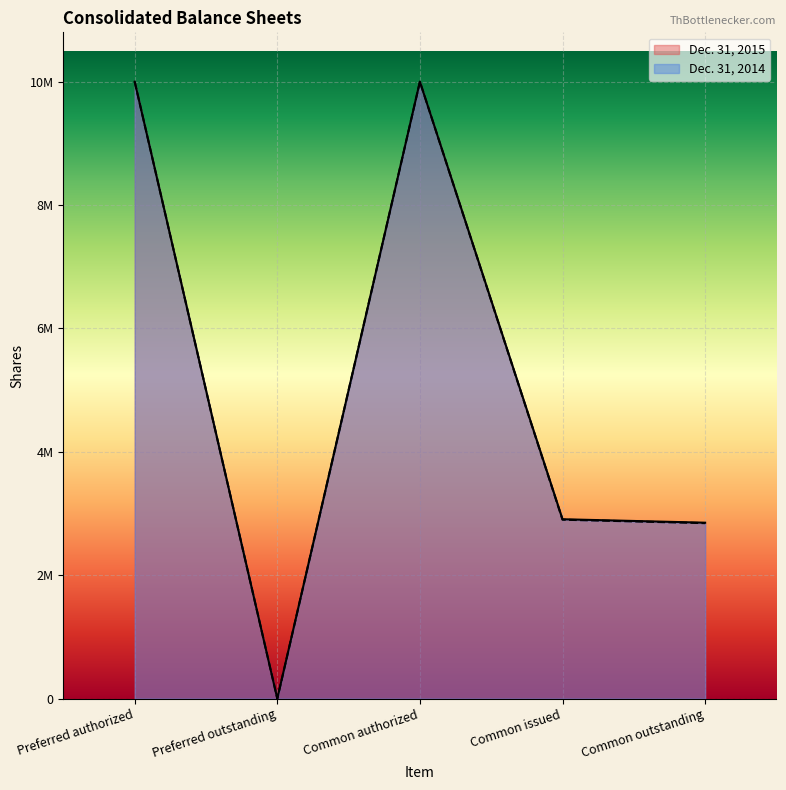

How many lines are shown in the chart?

2